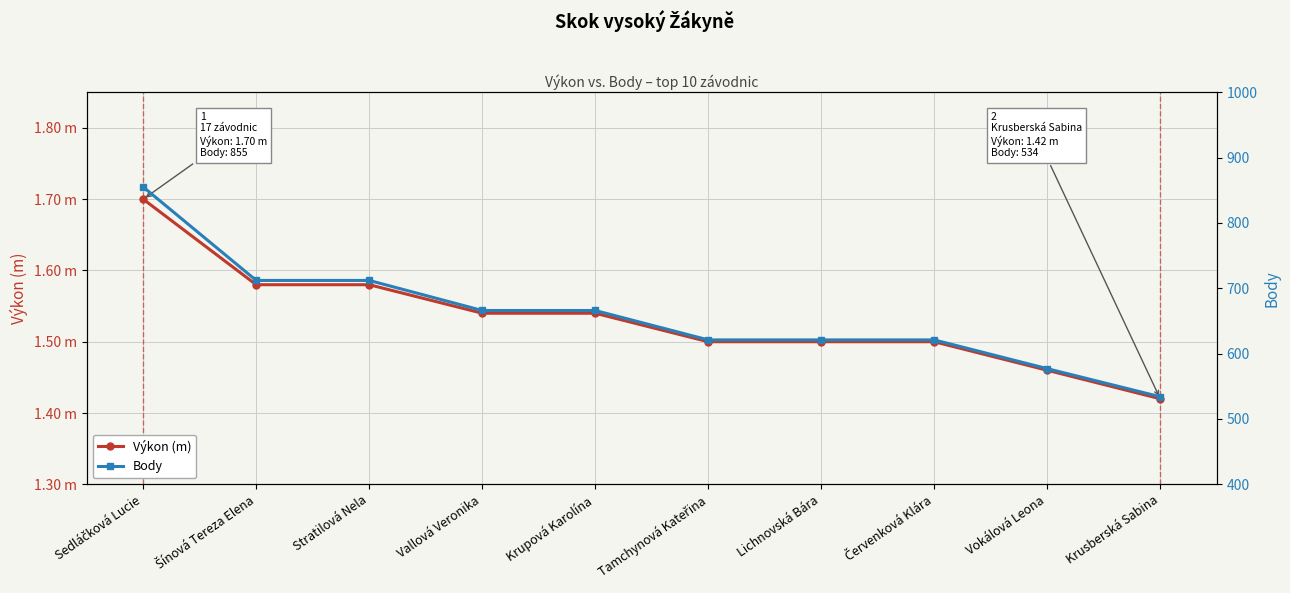

List the series in order of their overall mean, lowest first.

Výkon (m), Body